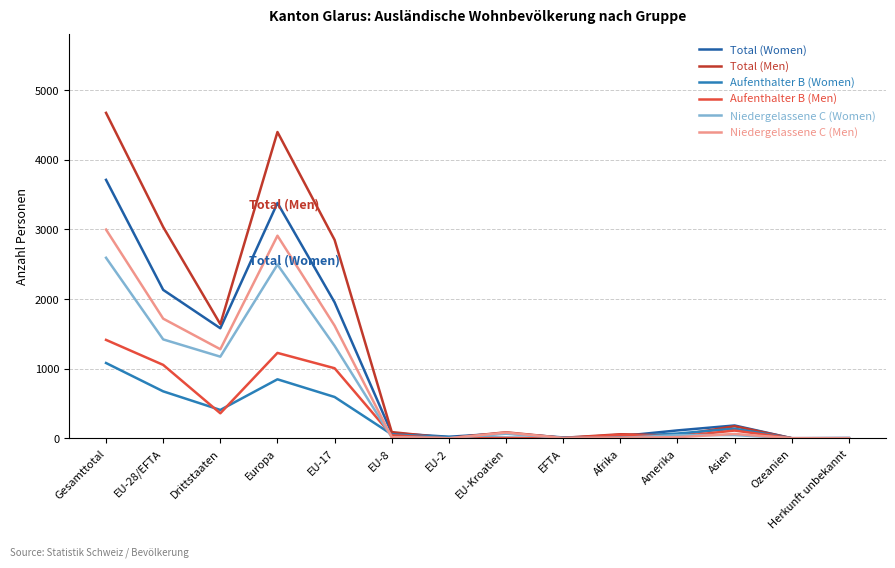

Between which two adjacent categories do Aufenthalter B (Men) and Niedergelassene C (Women) first intersect?

EU-17 and EU-8